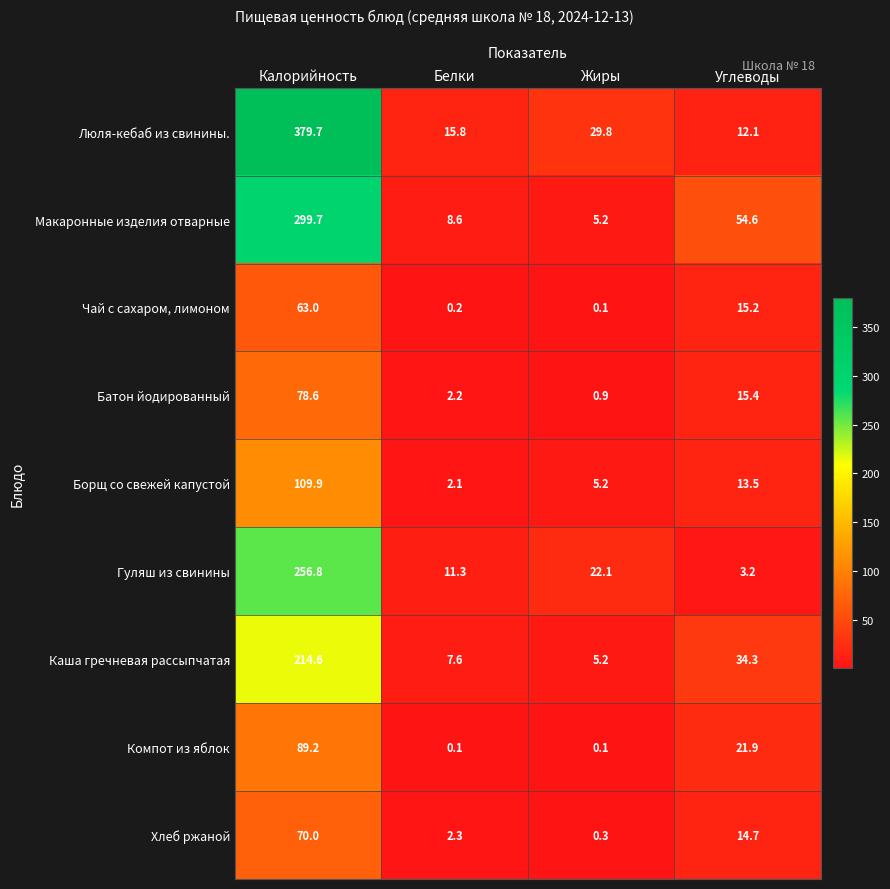

The Борщ со свежей капустой series shows 5.2 at Жиры. True or false?

True